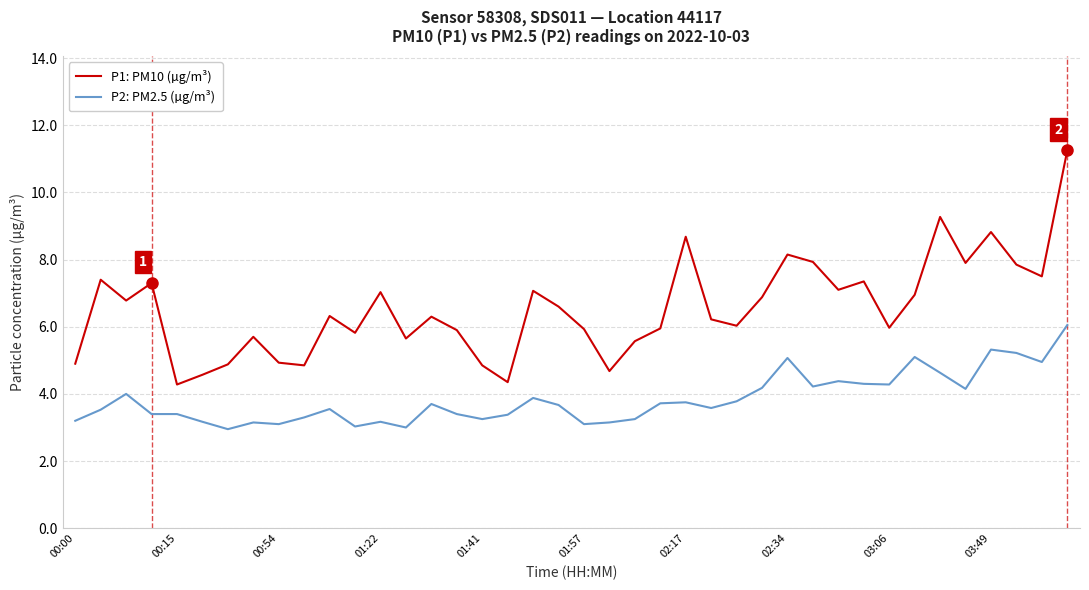

True or false: P2: PM2.5 (µg/m³) and P1: PM10 (µg/m³) cross at least once.

False